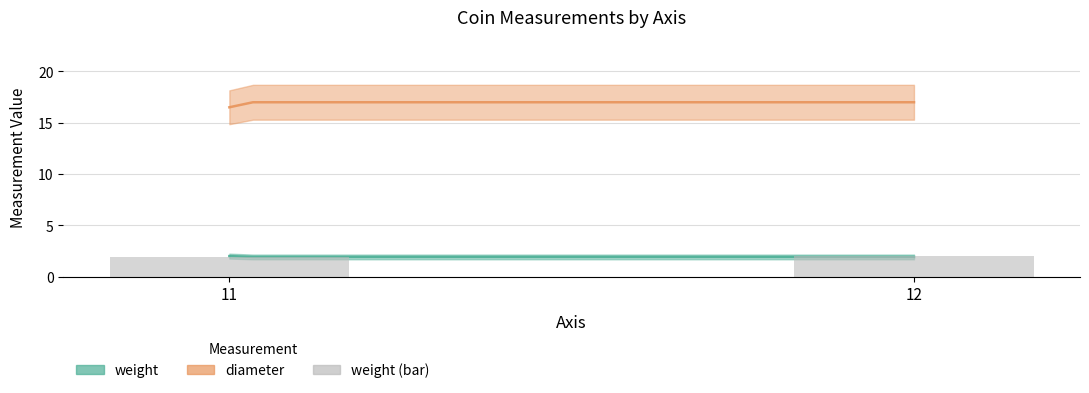

Reading left to right, extract all data points from this chart.

2.0	1.9